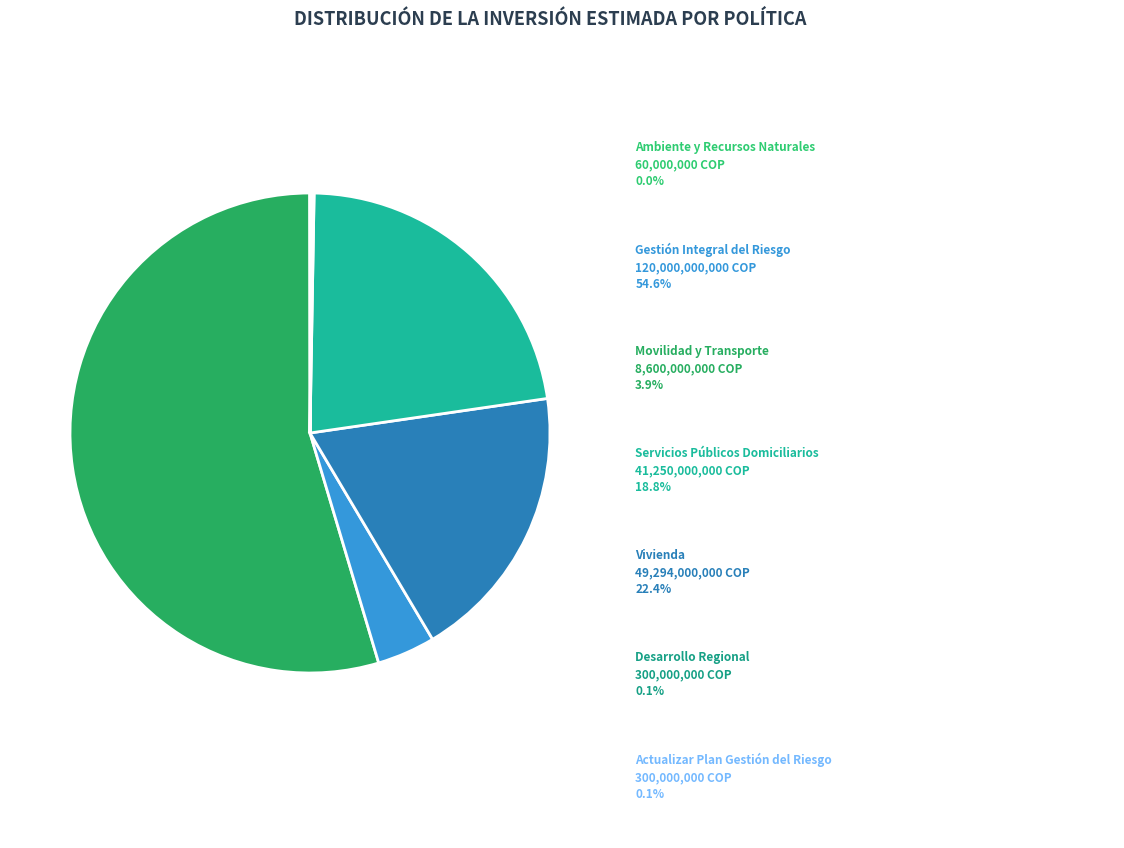

Rank the categories by value from lowest to highest.

Ambiente y Recursos Naturales, Desarrollo Regional, Actualizar Plan Gestión del Riesgo, Movilidad y Transporte, Servicios Públicos Domiciliarios, Vivienda, Gestión Integral del Riesgo